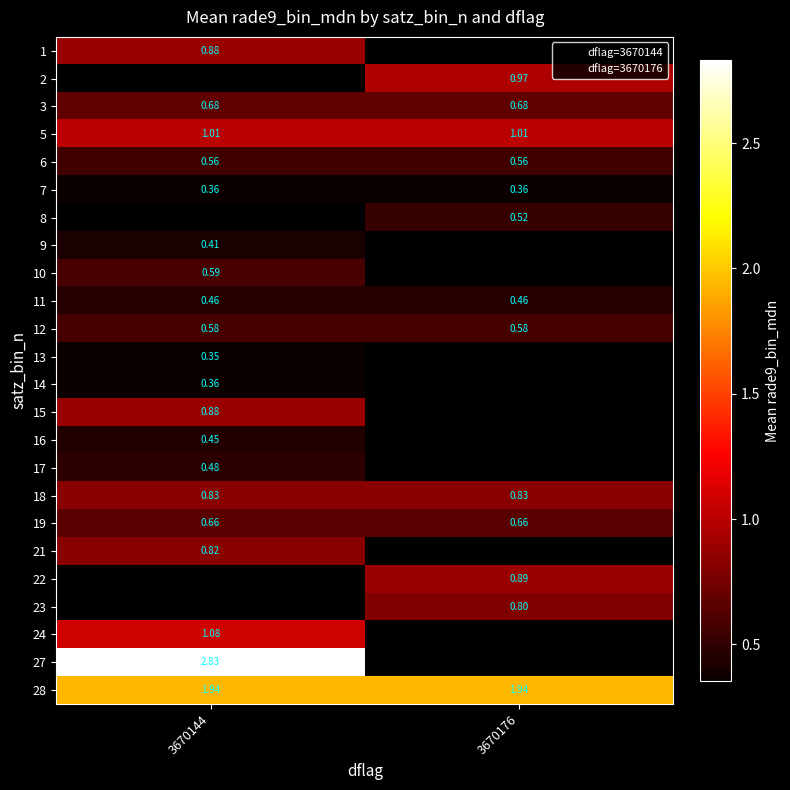

At which label is 14 closest to 0?

3670144